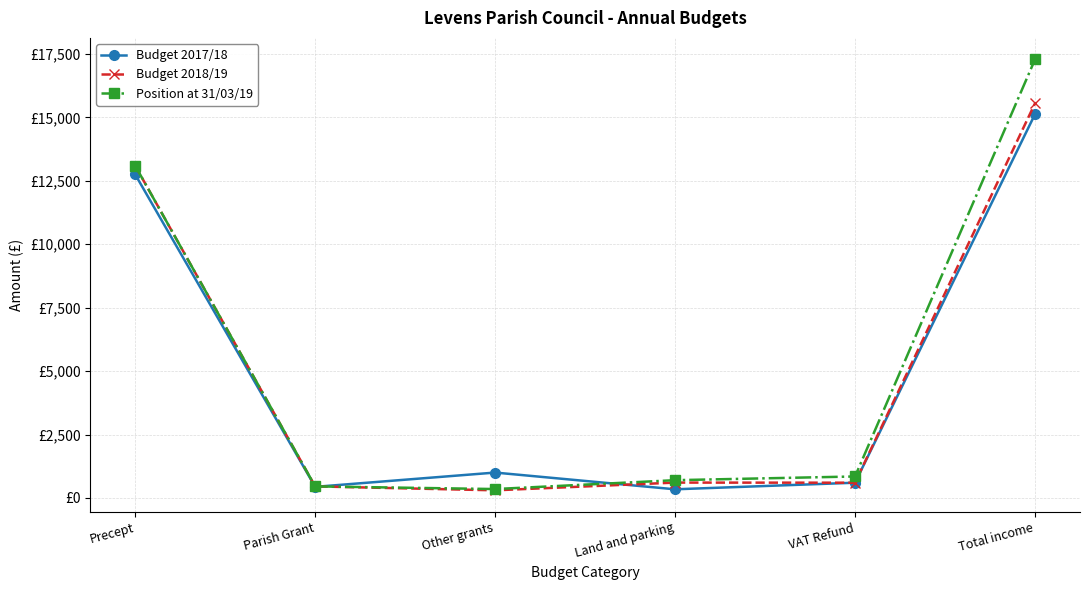

What is the label of the 5th point from the right?

Parish Grant